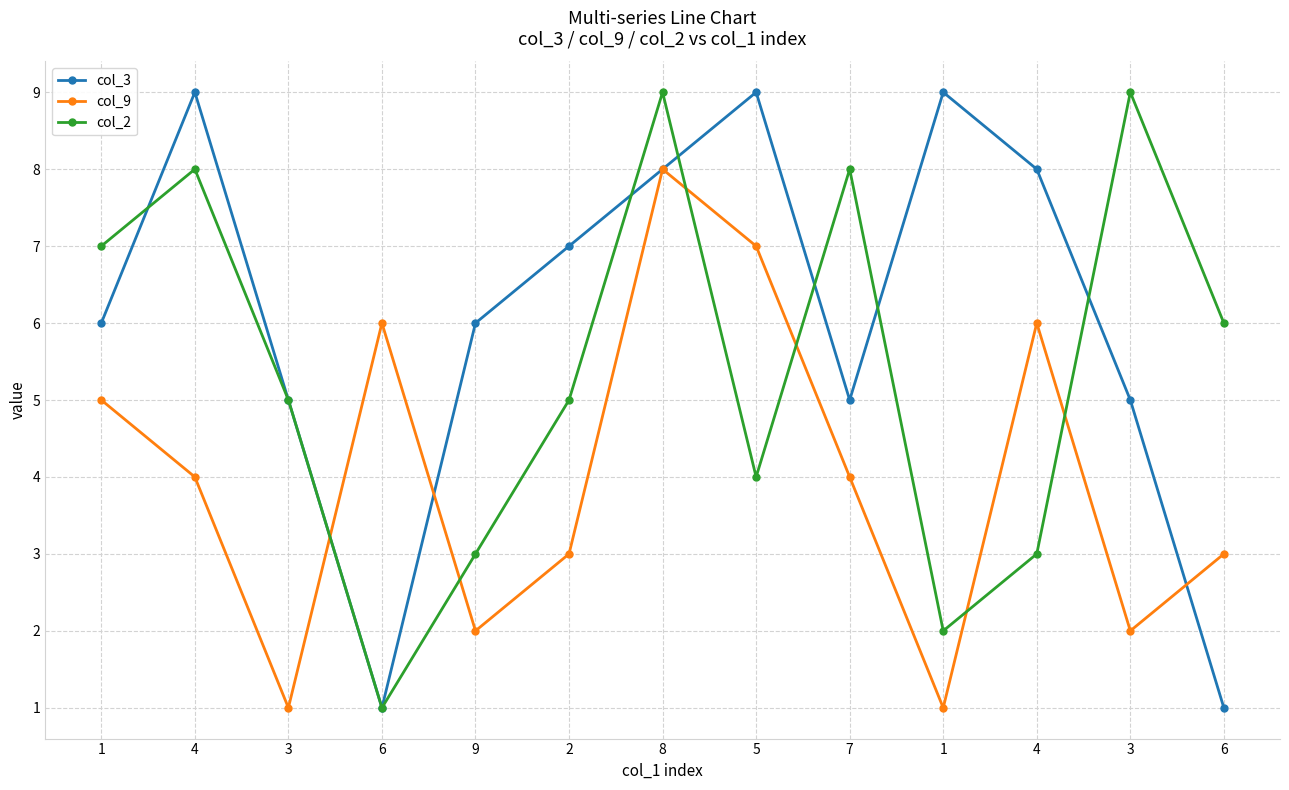

Does the chart display data point markers on the line(s)?

Yes